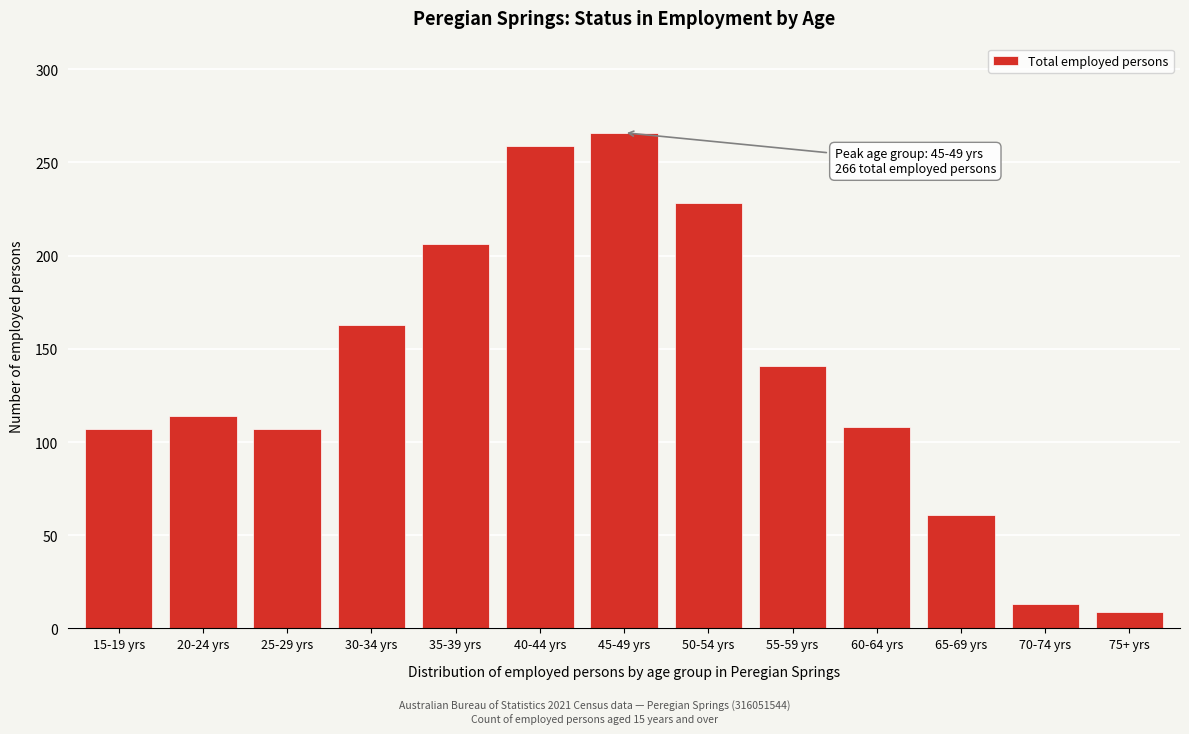

What is the label of the 6th bar from the right?

50-54 yrs